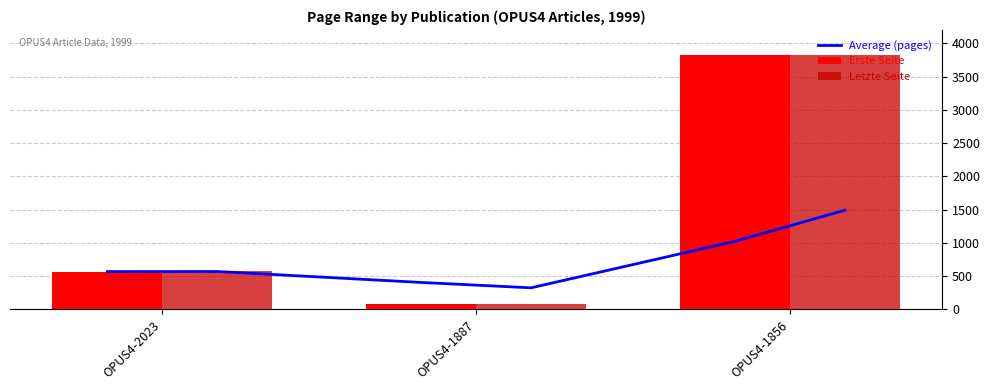

What is the difference between the maximum and minimum values in the Erste Seite series?

3744